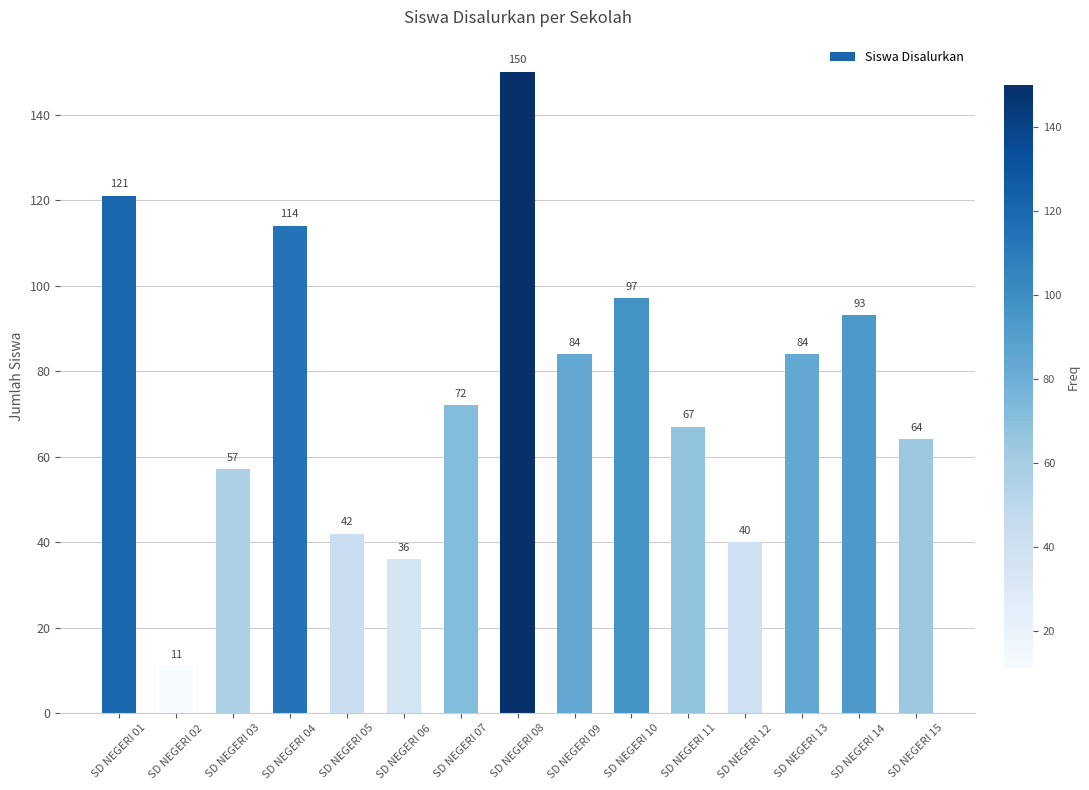

Approximately how many times larger is the value at SD NEGERI 10 compared to SD NEGERI 15?

1.5